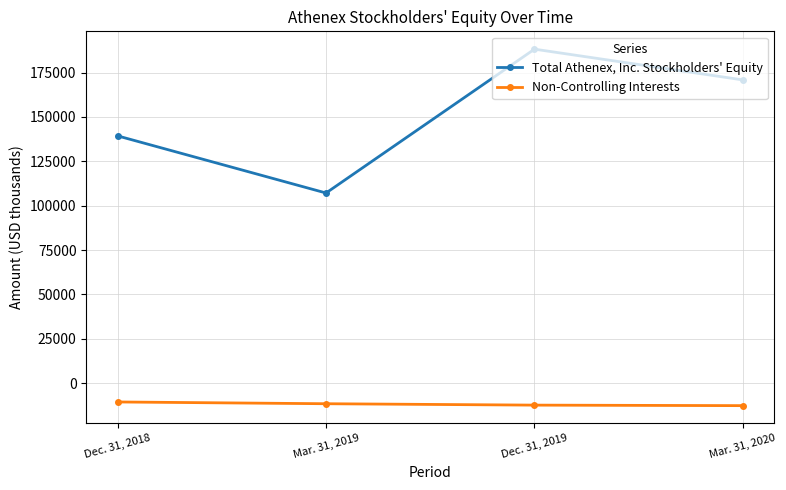

At which category does Total Athenex, Inc. Stockholders' Equity reach its first local valley?

Mar. 31, 2019